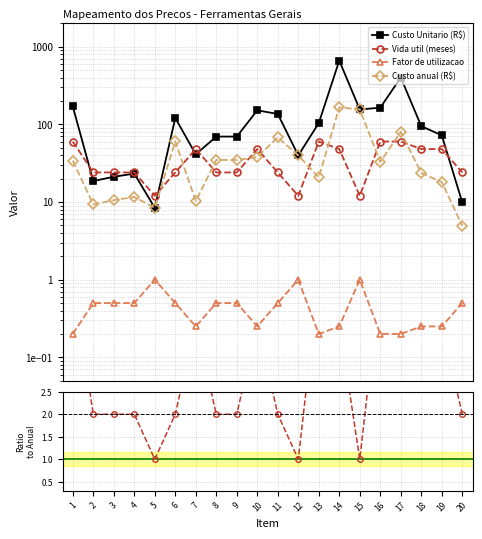

Count the number of categories in the chart.

20